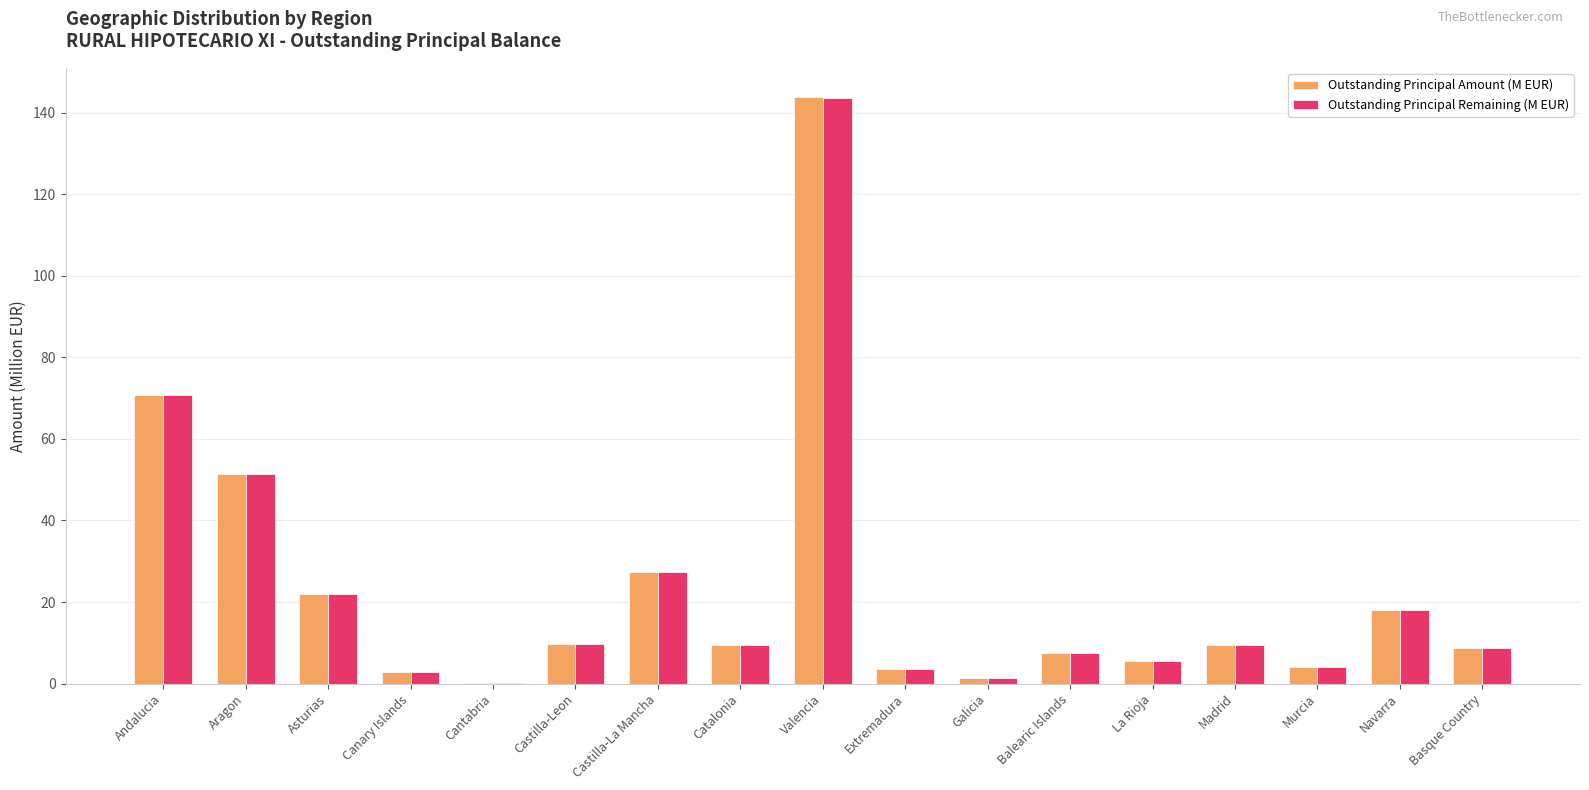

What is the sum of all Outstanding Principal Amount (M EUR) values?

395.8